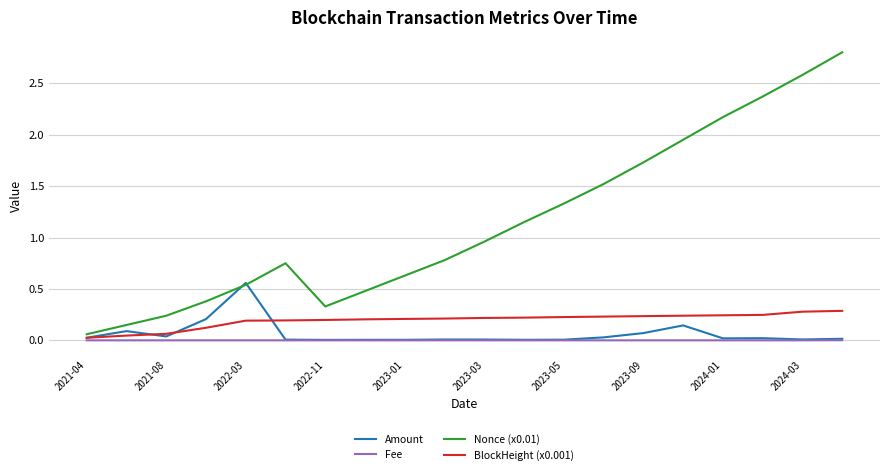

Count the number of data series in this chart.

4